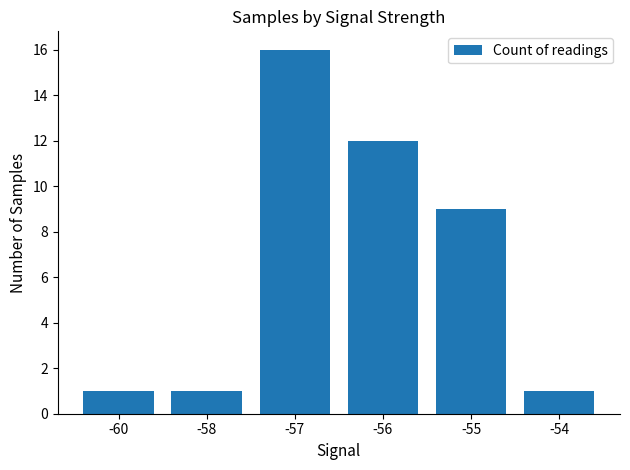

Reading right to left, what are all the values shown in this chart?

-54=1	-55=9	-56=12	-57=16	-58=1	-60=1